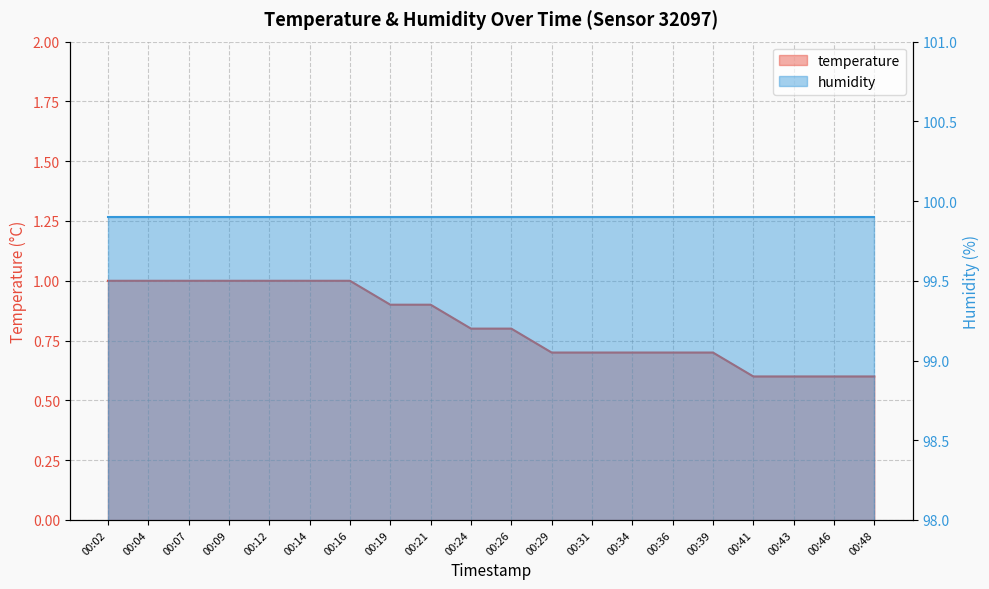

What is the ratio of the value at 00:41 to the value at 00:09?

0.6